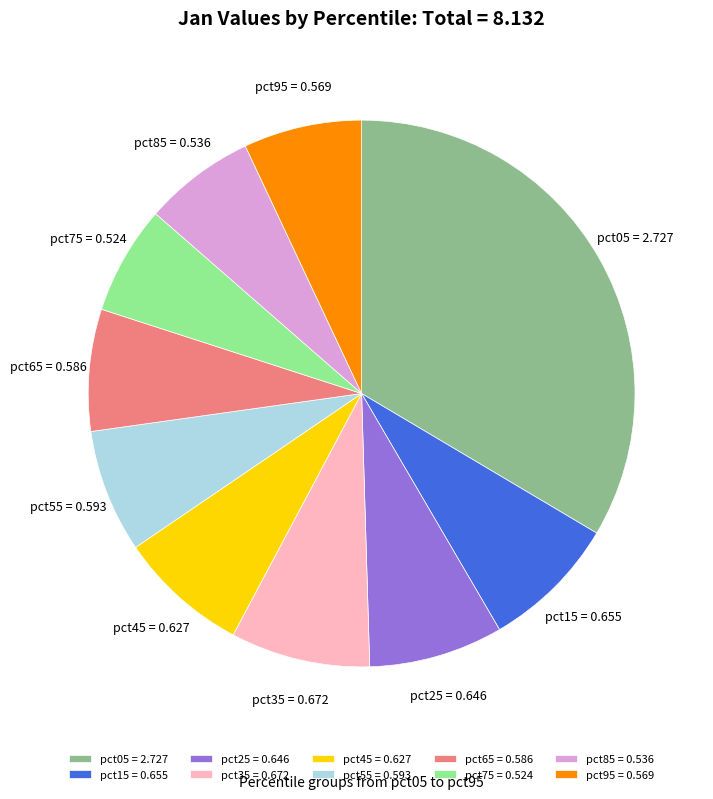

Is it true that pct95 is 7% of the pie?

True